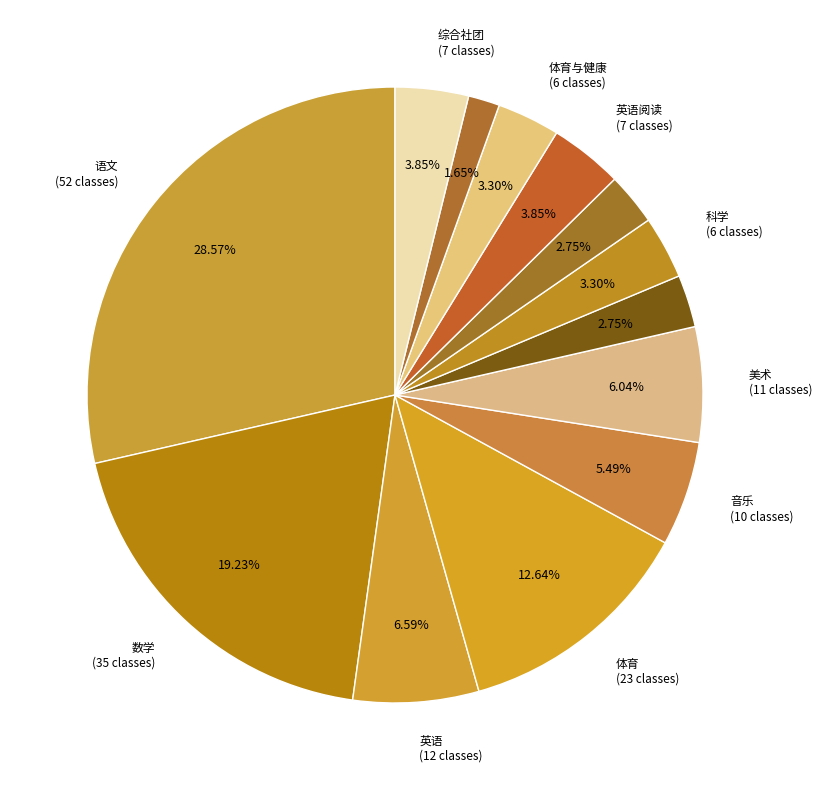

How many slices are in this pie chart?

13